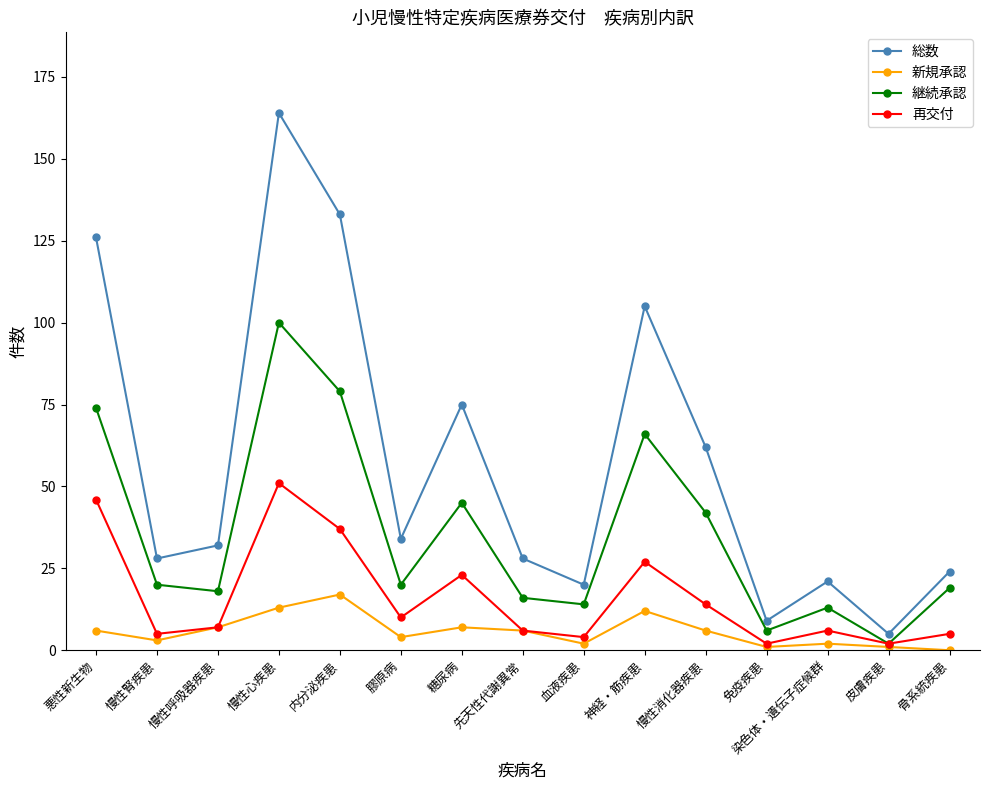

What is the spread (max minus min) of values at 糖尿病?

68